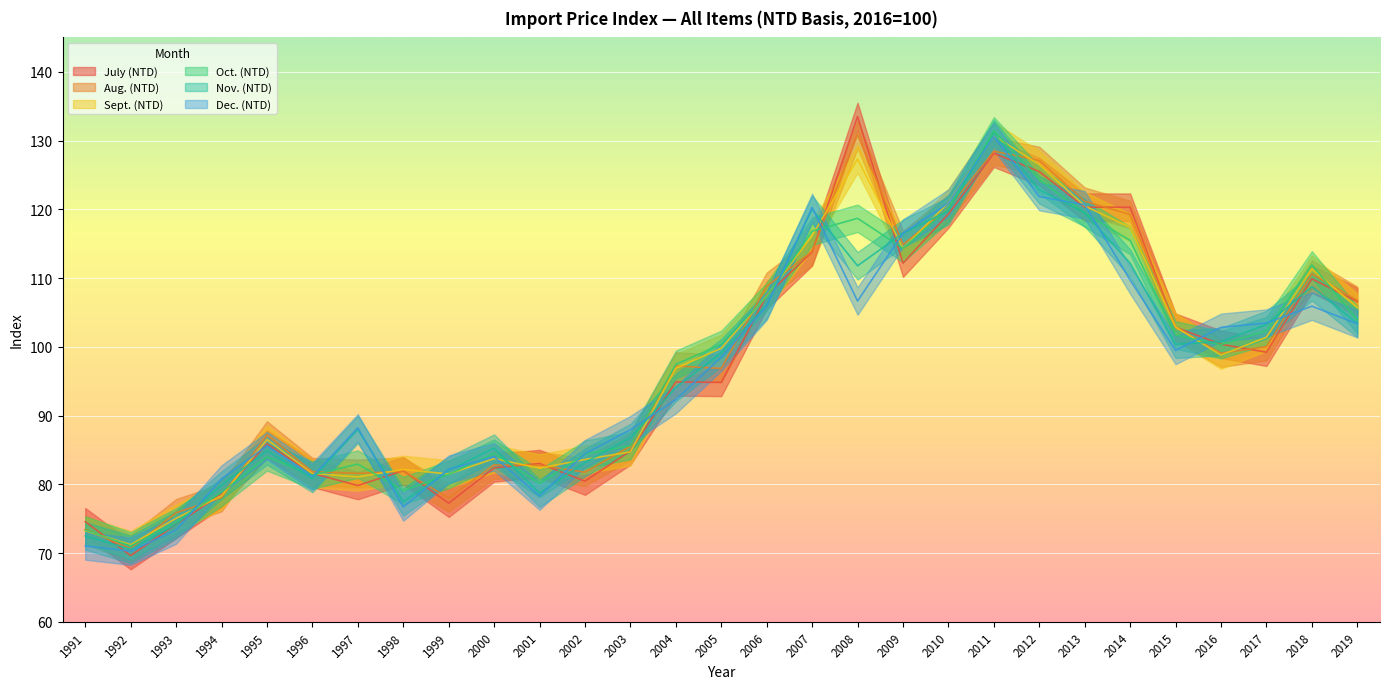

Reading left to right, list all the values displayed in this chart.

July (NTD): 1991=74.6	1992=69.6	1993=74.2	1994=78.6	1995=85.9	1996=81.6	1997=79.8	1998=82.0	1999=77.2	2000=82.4	2001=83.0	2002=80.5	2003=84.9	2004=94.9	2005=94.8	2006=107.5	2007=113.8	2008=133.5	2009=112.2	2010=119.3	2011=128.2	2012=125.5	2013=120.3	2014=120.3	2015=102.8	2016=100.4	2017=99.2	2018=109.9	2019=106.6
Aug. (NTD): 1991=73.4	1992=70.6	1993=75.9	1994=78.1	1995=87.2	1996=81.8	1997=81.6	1998=81.9	1999=78.0	2000=82.8	2001=82.8	2002=81.8	2003=85.5	2004=97.2	2005=96.9	2006=108.8	2007=113.9	2008=130.9	2009=114.9	2010=120.1	2011=128.5	2012=127.1	2013=121.2	2014=119.2	2015=102.8	2016=99.1	2017=100.0	2018=110.6	2019=106.8
Sept. (NTD): 1991=73.2	1992=71.2	1993=75.0	1994=78.3	1995=86.5	1996=81.6	1997=81.1	1998=82.2	1999=81.5	2000=83.7	2001=82.3	2002=83.6	2003=84.7	2004=96.9	2005=99.8	2006=107.4	2007=116.2	2008=127.3	2009=114.3	2010=121.0	2011=130.7	2012=126.5	2013=120.5	2014=117.4	2015=102.9	2016=98.8	2017=101.4	2018=111.3	2019=105.7
Oct. (NTD): 1991=73.3	1992=71.0	1993=74.5	1994=78.8	1995=84.0	1996=81.3	1997=82.9	1998=79.1	1999=81.4	2000=84.5	2001=80.1	2002=84.4	2003=85.6	2004=97.4	2005=100.3	2006=107.3	2007=116.8	2008=118.7	2009=114.3	2010=120.1	2011=131.4	2012=124.3	2013=119.4	2014=115.5	2015=101.7	2016=100.3	2017=102.3	2018=111.9	2019=103.9
Nov. (NTD): 1991=72.5	1992=70.5	1993=74.1	1994=79.9	1995=84.9	1996=80.8	1997=88.0	1998=77.5	1999=82.0	2000=85.3	2001=78.7	2002=83.2	2003=86.8	2004=94.1	2005=99.1	2006=106.1	2007=120.0	2008=111.8	2009=116.5	2010=119.8	2011=131.0	2012=122.8	2013=119.5	2014=112.2	2015=100.4	2016=100.8	2017=103.2	2018=108.7	2019=103.4
Dec. (NTD): 1991=71.0	1992=70.3	1993=73.3	1994=80.8	1995=85.6	1996=81.1	1997=88.2	1998=76.7	1999=82.2	2000=84.0	2001=78.3	2002=84.5	2003=87.9	2004=92.3	2005=98.5	2006=105.9	2007=120.3	2008=106.7	2009=116.5	2010=120.9	2011=130.6	2012=121.8	2013=120.7	2014=109.7	2015=99.5	2016=102.8	2017=103.5	2018=105.9	2019=103.3